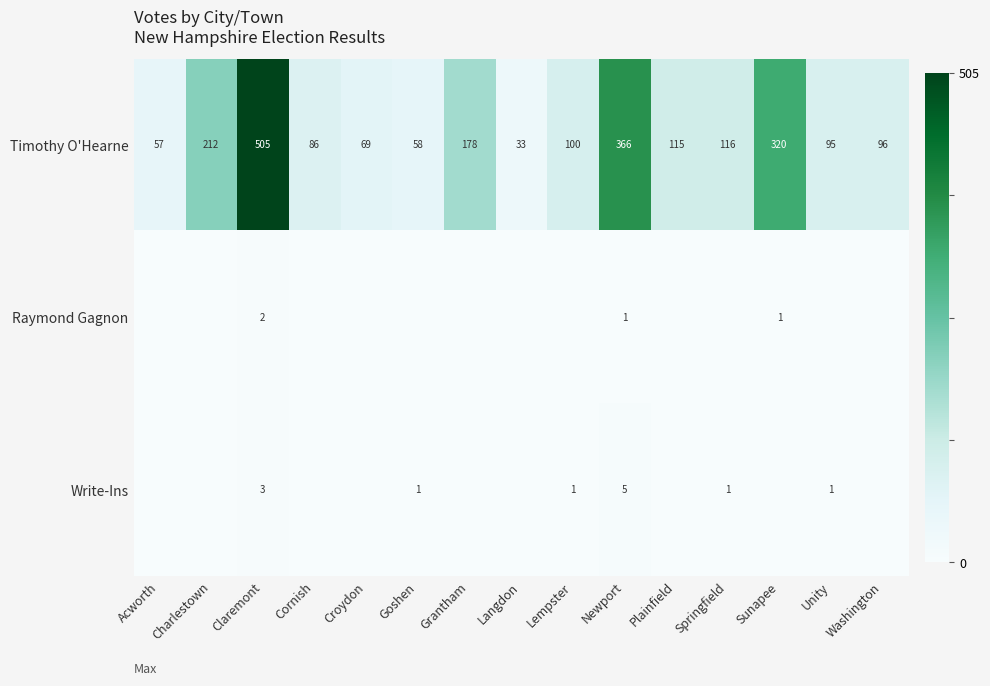

Between Plainfield and Washington, which is larger?

Plainfield